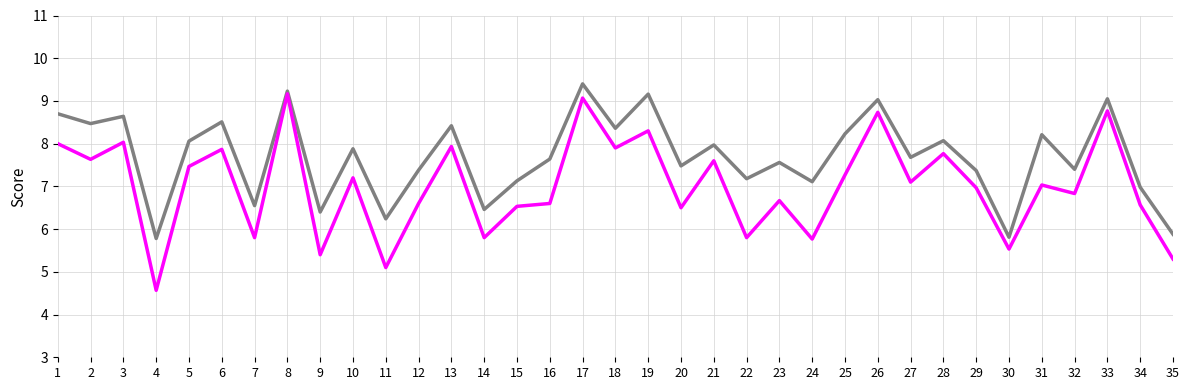

What is the total value across all series at 32?

14.2